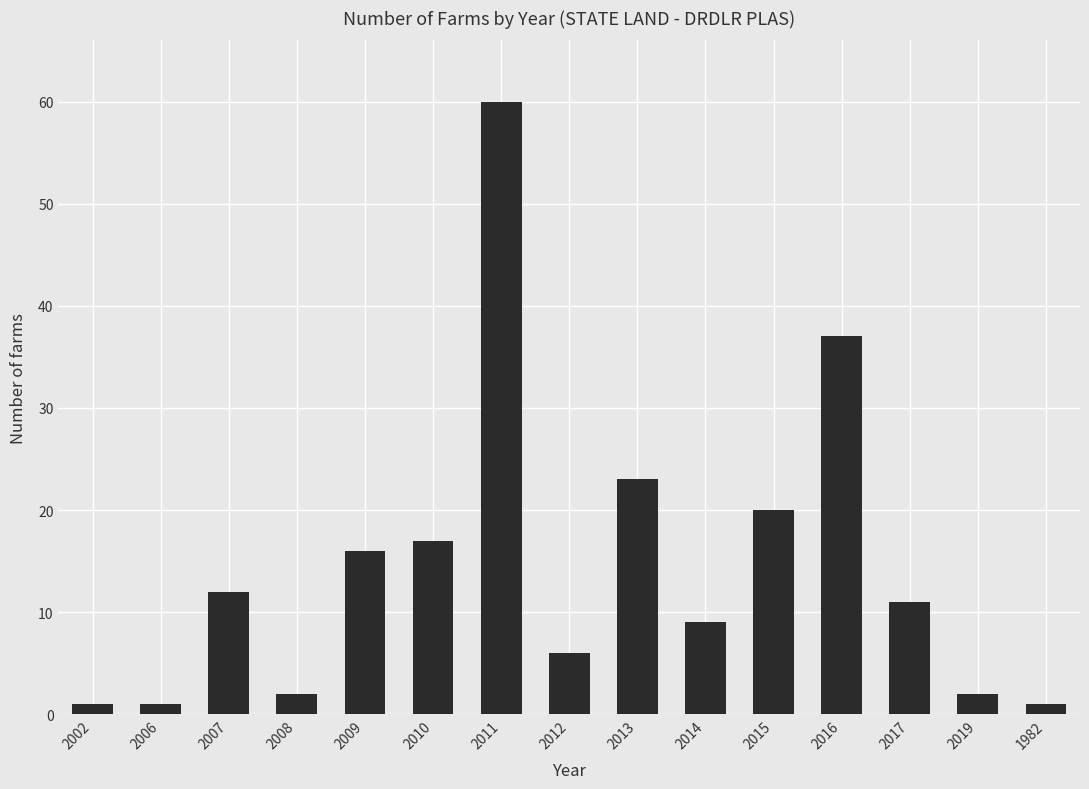

The value at 2011 is 60. True or false?

True